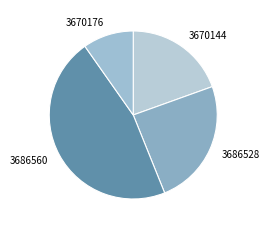

The 3686528 slice represents 24% of the pie. True or false?

True